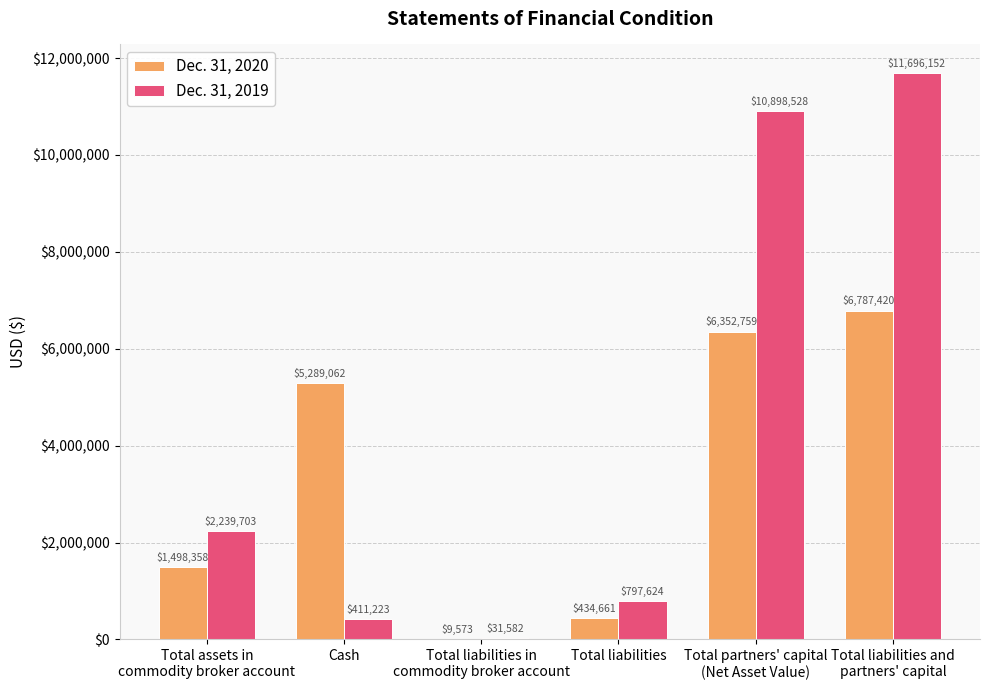

At which label is Dec. 31, 2020 closest to 3398496?

Cash